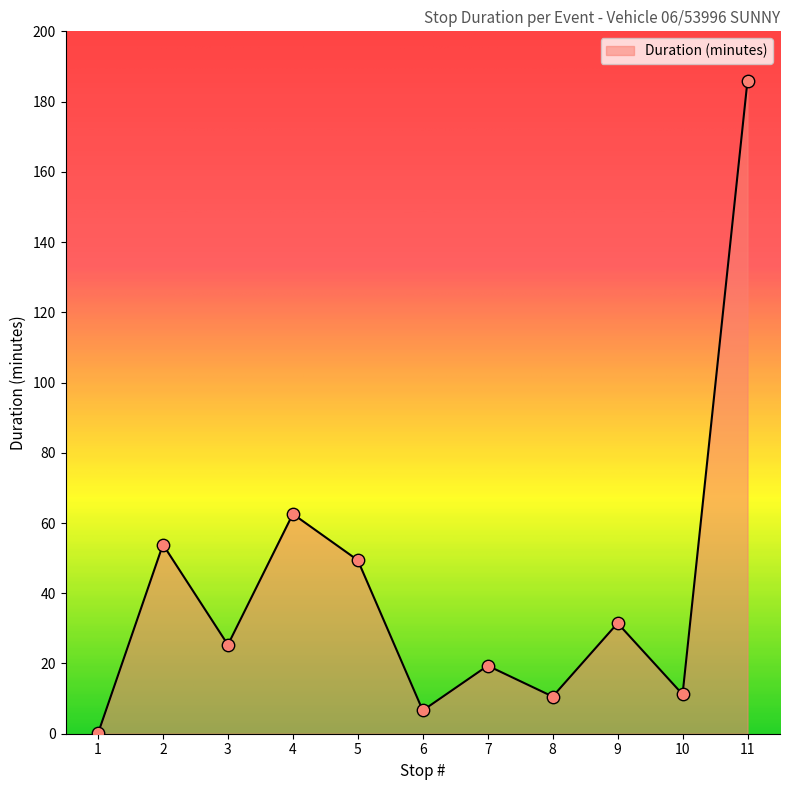

What is the change in value from 6 to 8?

+4.0